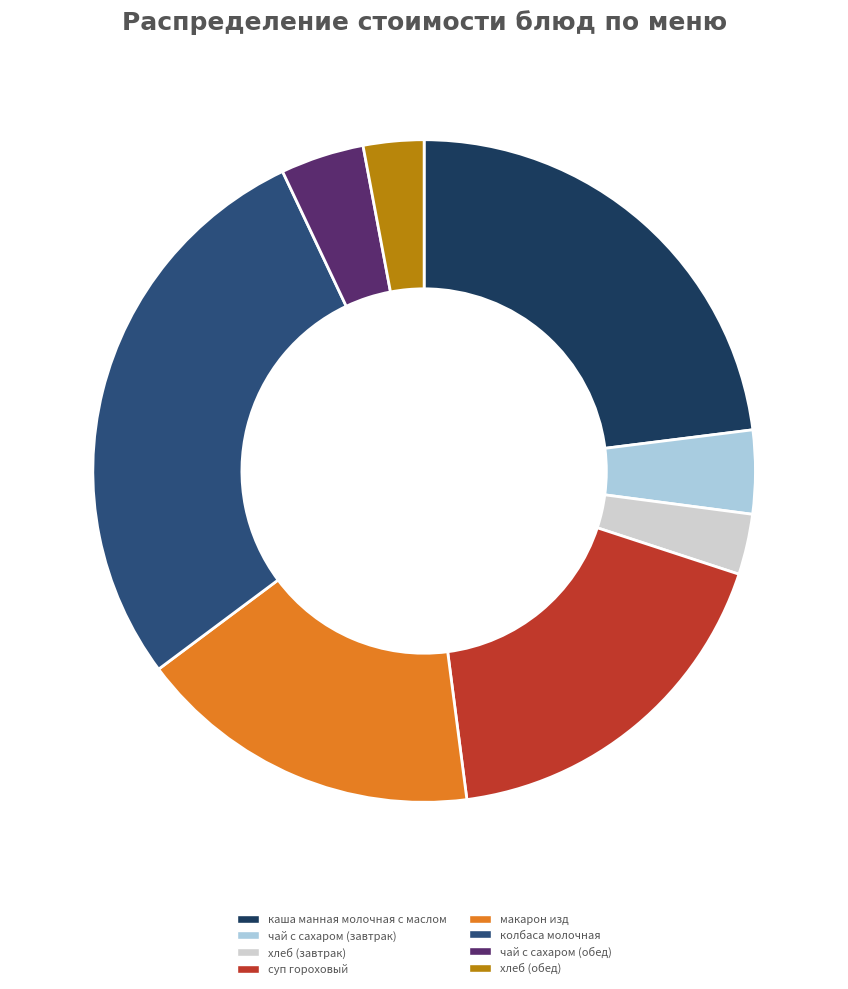

True or false: хлеб (завтрак) accounts for 12% of the total.

False